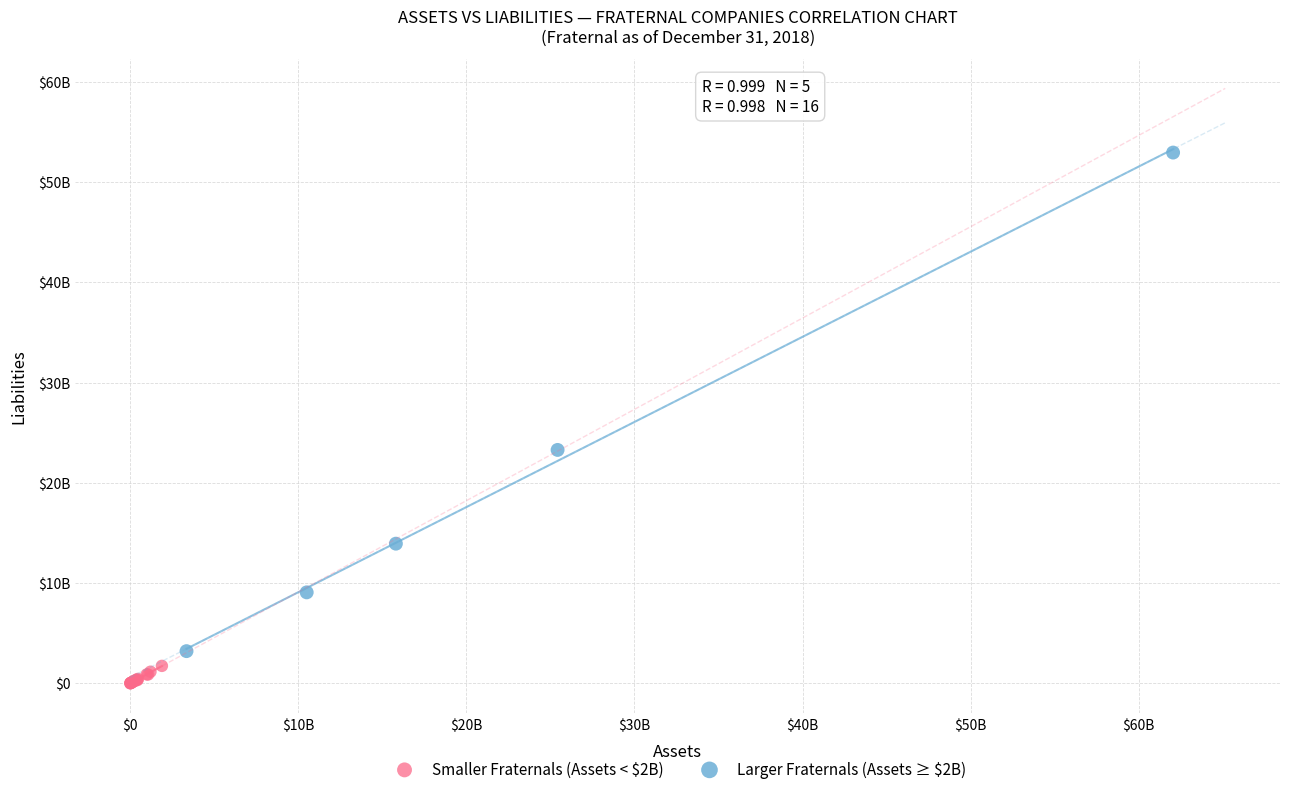

Which series contains the highest Y value?

Larger Fraternals (Assets ≥ $2B)